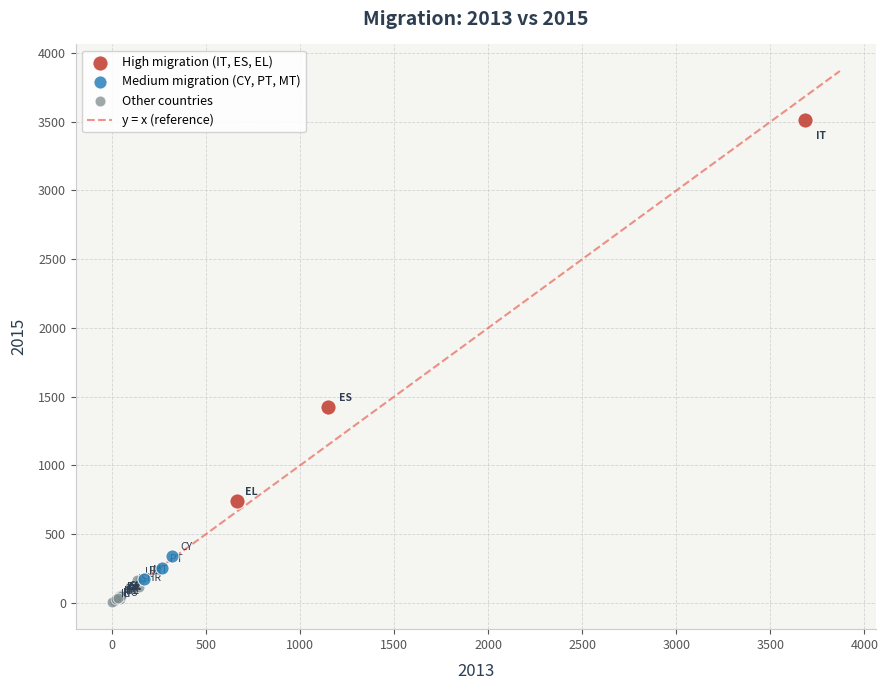

Which series contains the highest Y value?

High migration (IT, ES, EL)